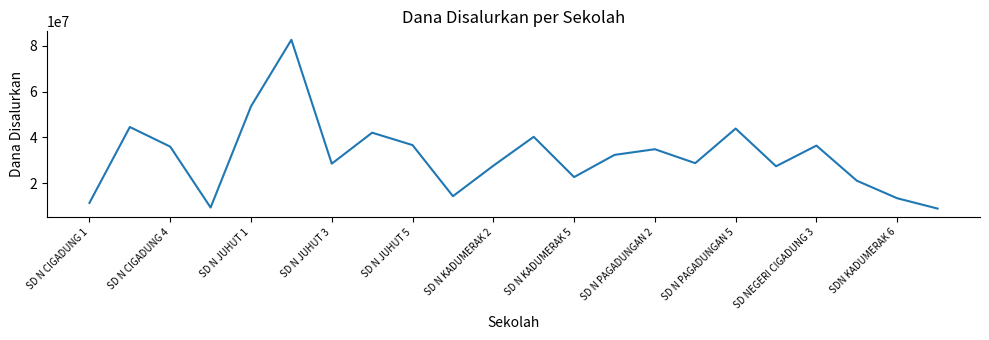

What is the smallest value displayed?

9000000